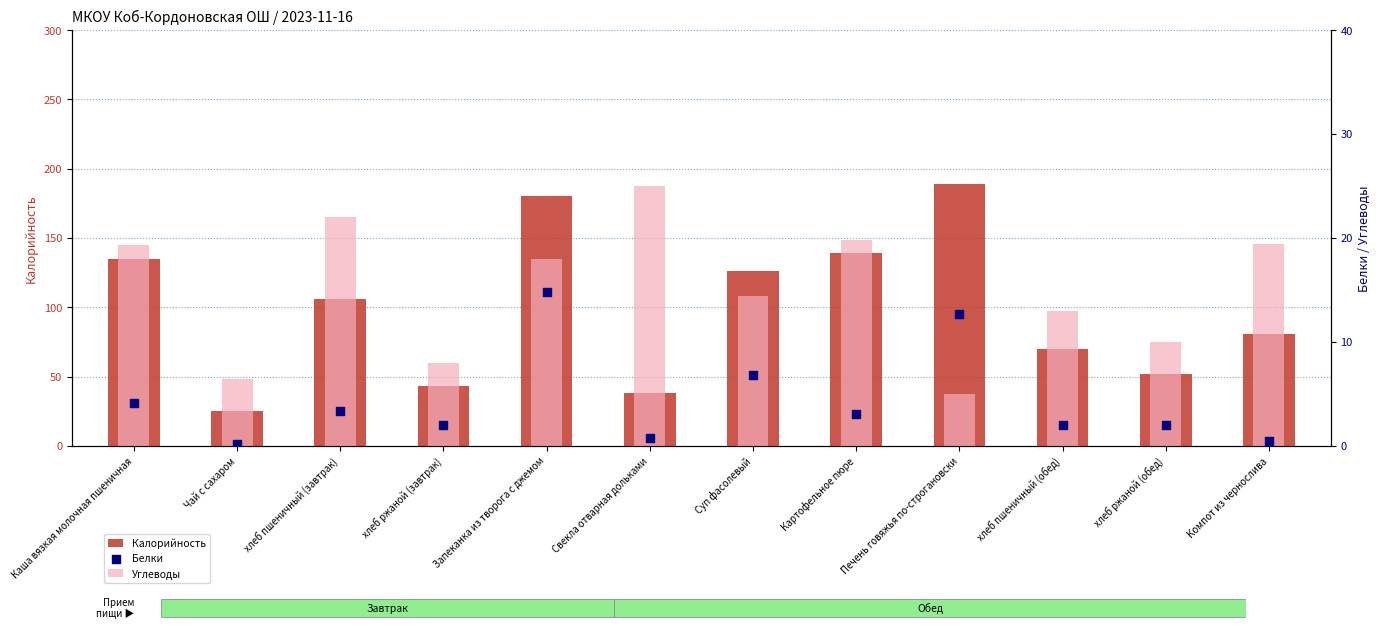

Which series contains the lowest Y value?

Белки